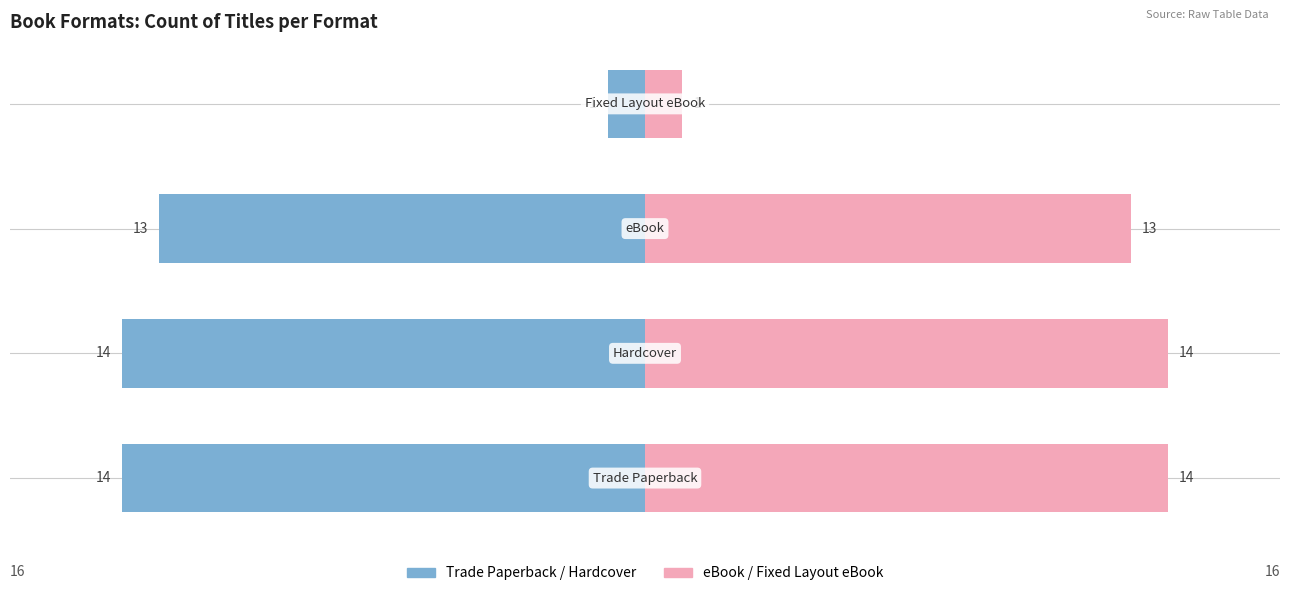

What is the value of the eBook / Fixed Layout eBook bar at the 1st from the left?

14